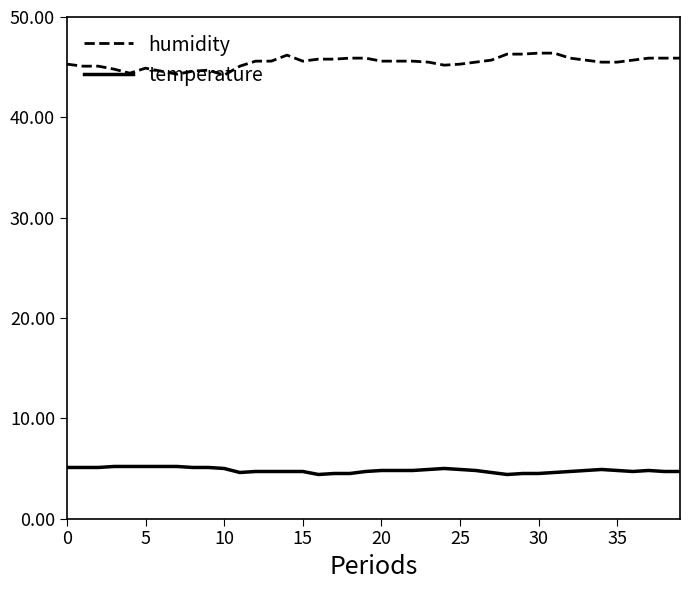

What is the maximum value for temperature?

5.2